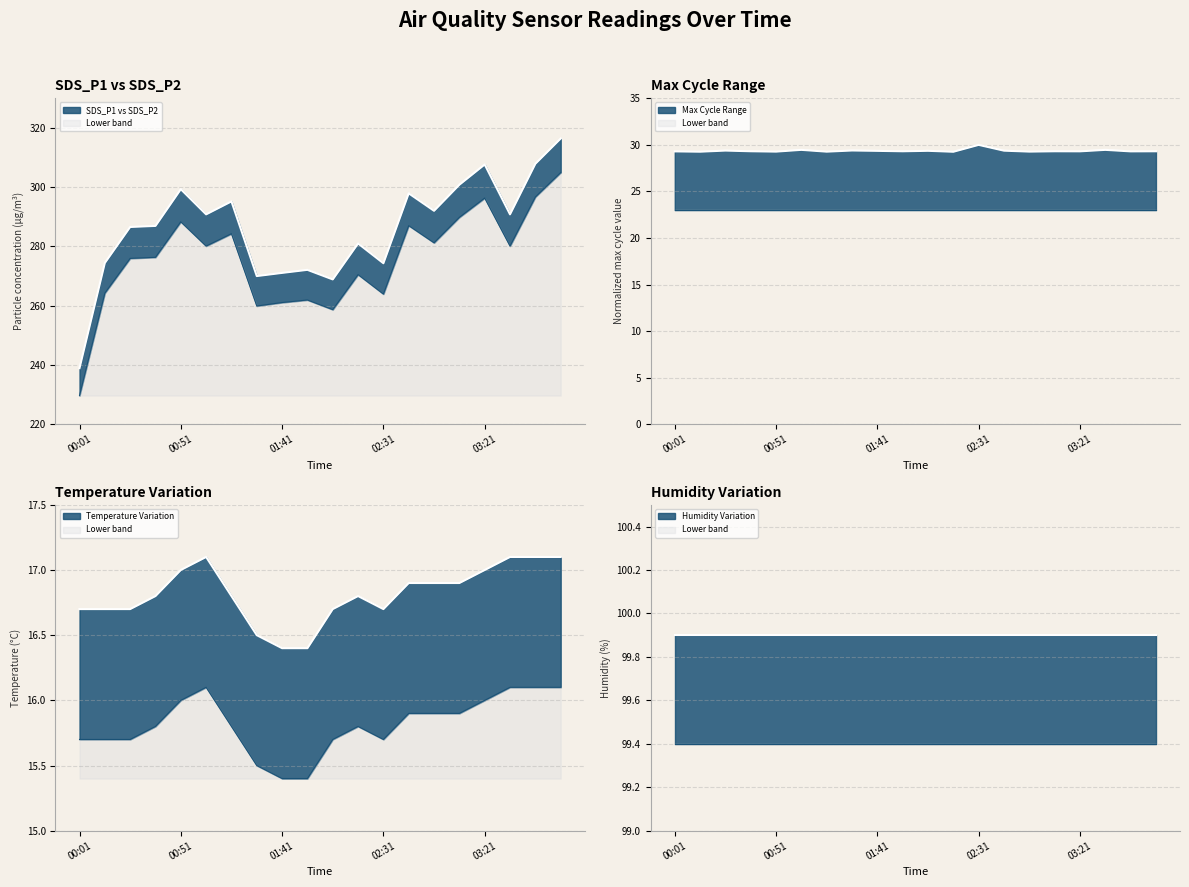

True or false: SDS_P2 and SDS_P1 intersect in this chart.

False